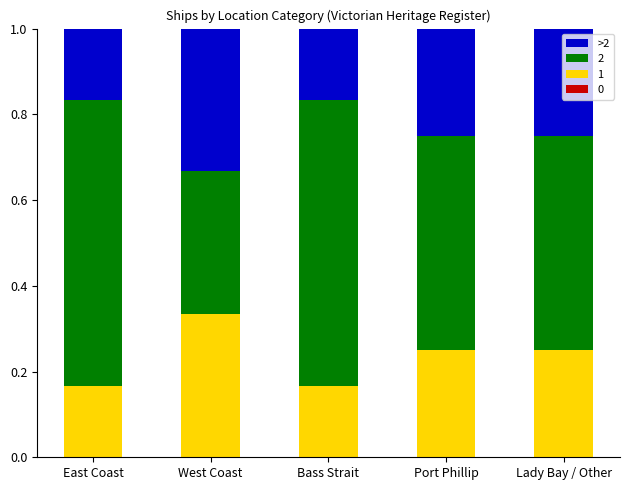

What is the sum of the 1 values at Bass Strait and West Coast?

0.5